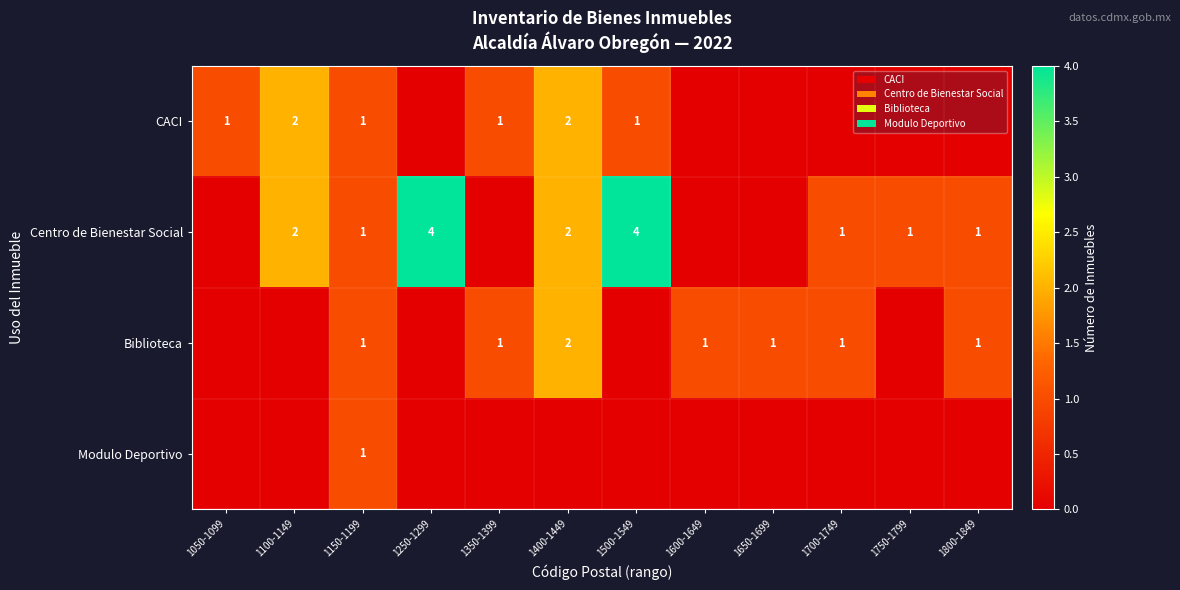

Is it true that CACI equals 2 at 1050-1099?

False